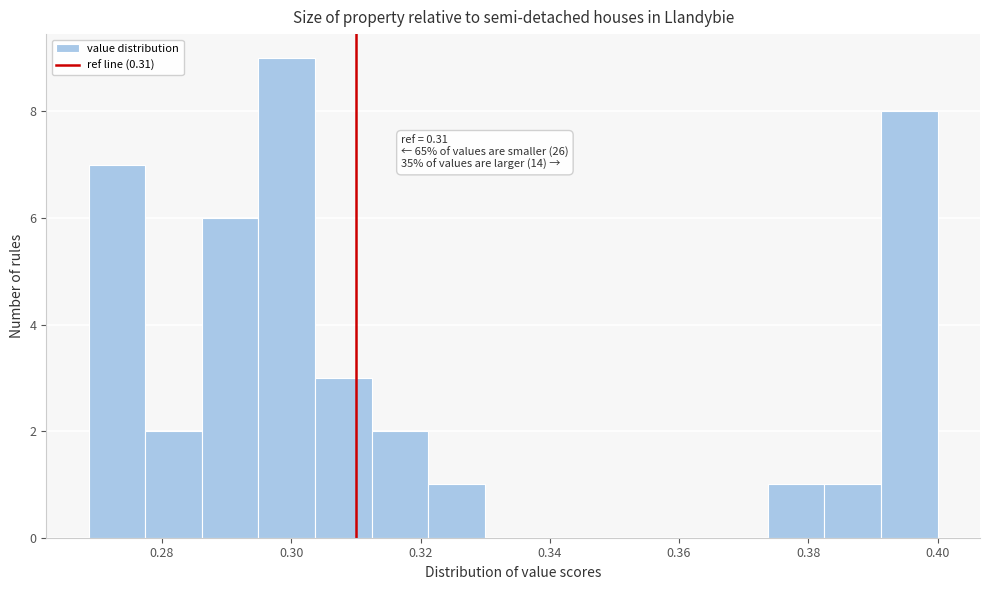

Over which range of the x-axis is the bar tallest?

0.294 to 0.304